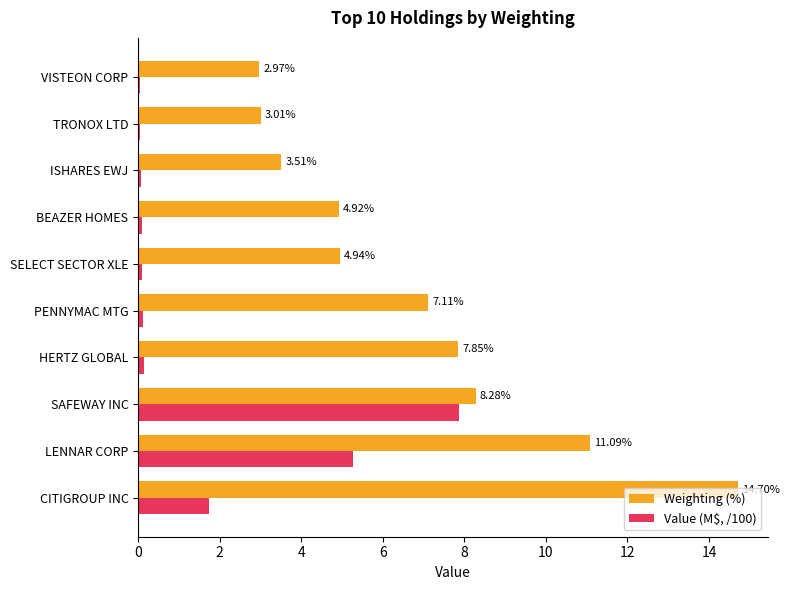

Which label corresponds to the largest value in the chart?

CITIGROUP INC